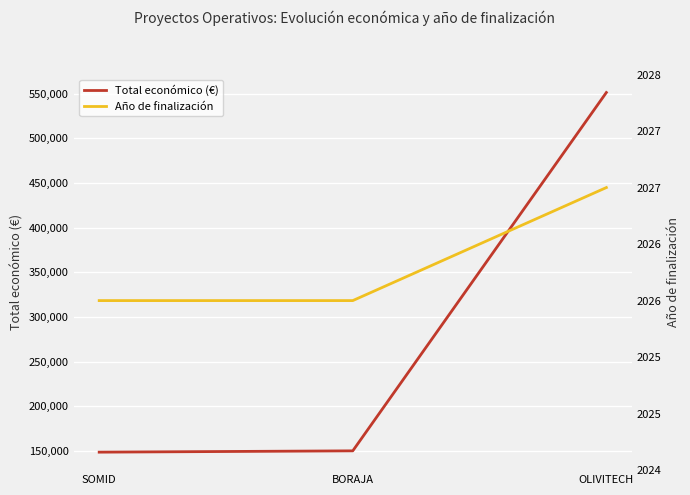

What is the sum of the Año de finalización values at BORAJA and SOMID?

4052